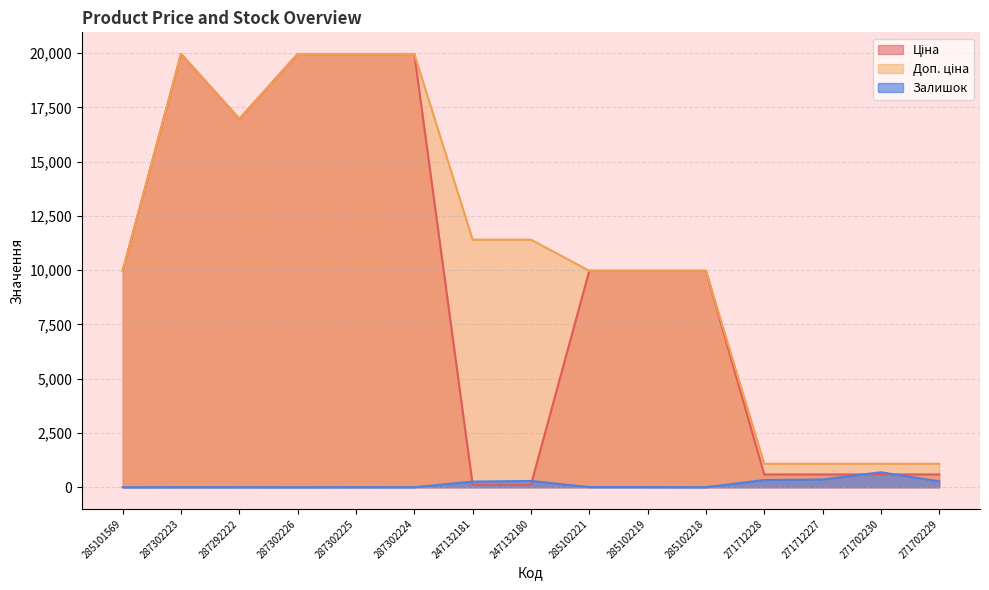

Reading left to right, extract all data points from this chart.

Ціна: 9975.0	19964.2	16976.3	19964.2	19964.2	19964.2	114.1	114.1	9975.0	9975.0	9975.0	589.9	589.9	589.9	589.9
Доп. ціна: 9975.0	19964.2	16976.3	19964.2	19964.2	19964.2	11410.0	11410.0	9975.0	9975.0	9975.0	1081.7	1081.7	1081.7	1081.7
Залишок: 0.0	5.0	4.0	1.0	5.0	3.0	260.0	290.0	8.0	7.0	3.0	333.0	359.0	690.0	272.0